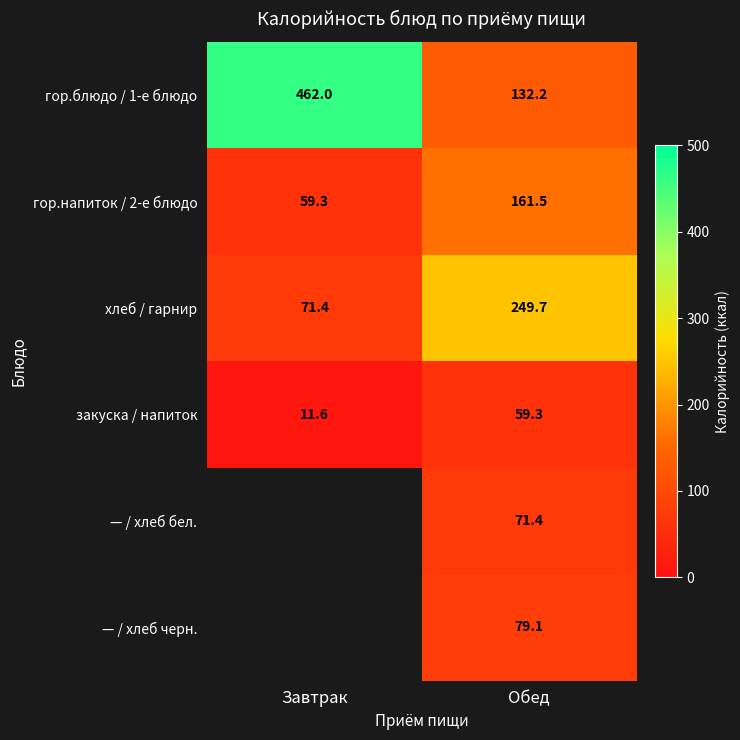

What value does the хлеб / гарнир series have at Обед?

249.7